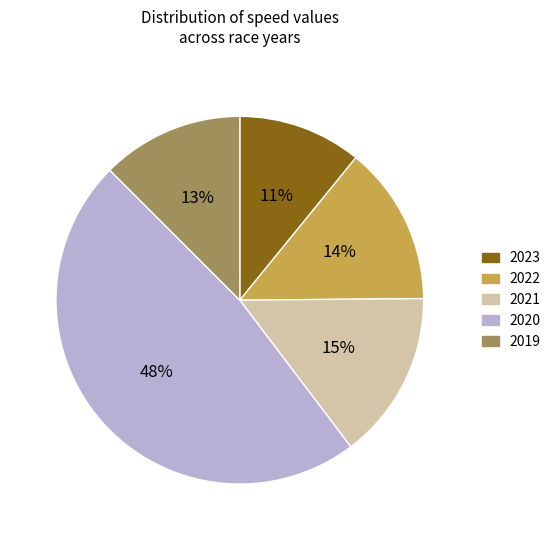

How many segments does this pie chart have?

5